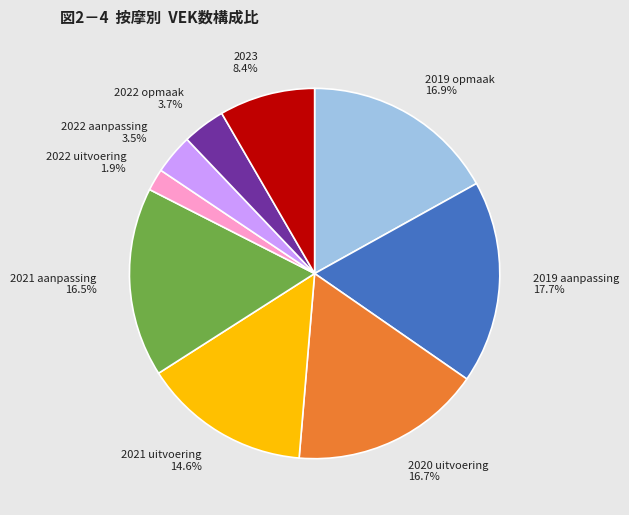

How many slices are in this pie chart?

9